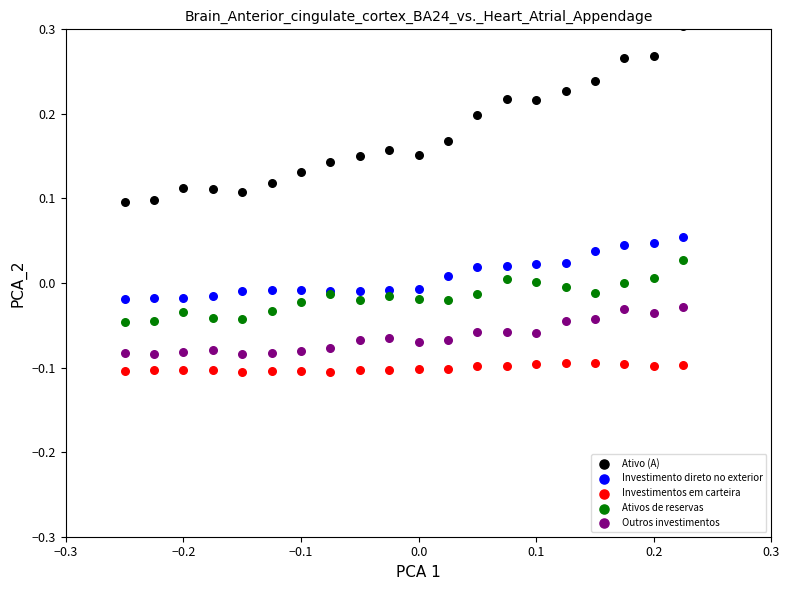

Which series reaches the maximum Y coordinate?

Ativo (A)